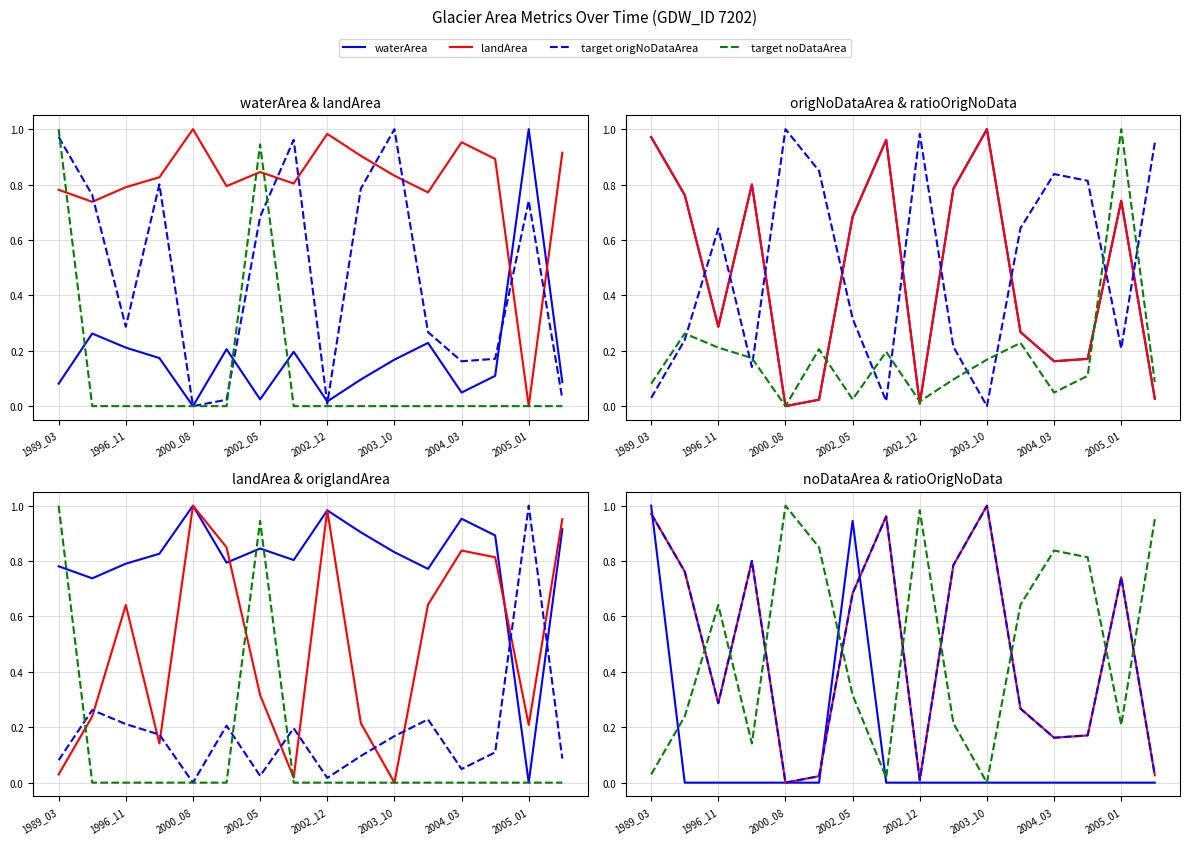

Is it true that origNoDataArea equals 0.2 at 2004_03?

True